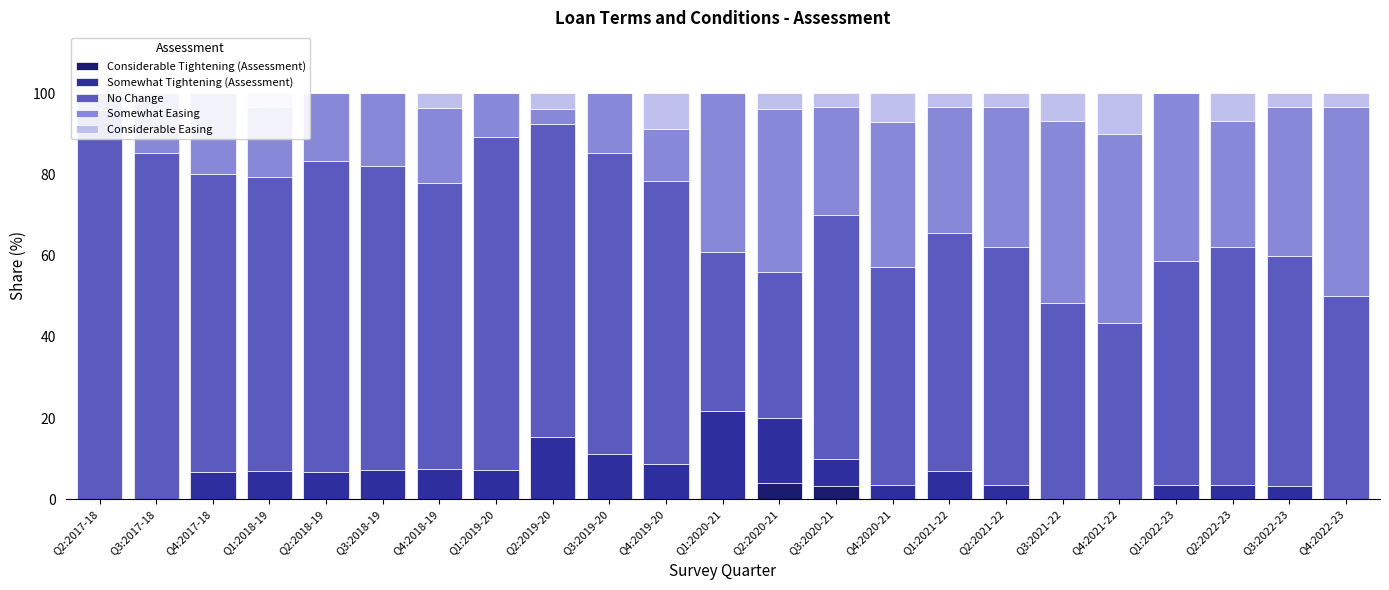

Which category has the lowest value in the No Change series?

Q2:2020-21